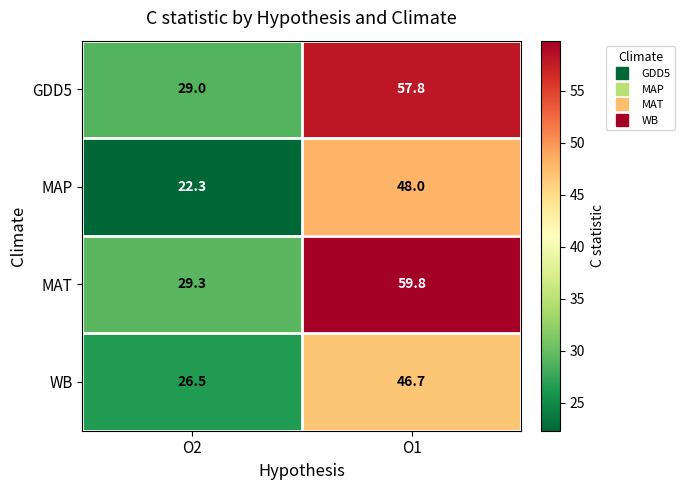

Is it true that MAP equals 85.6 at O1?

False